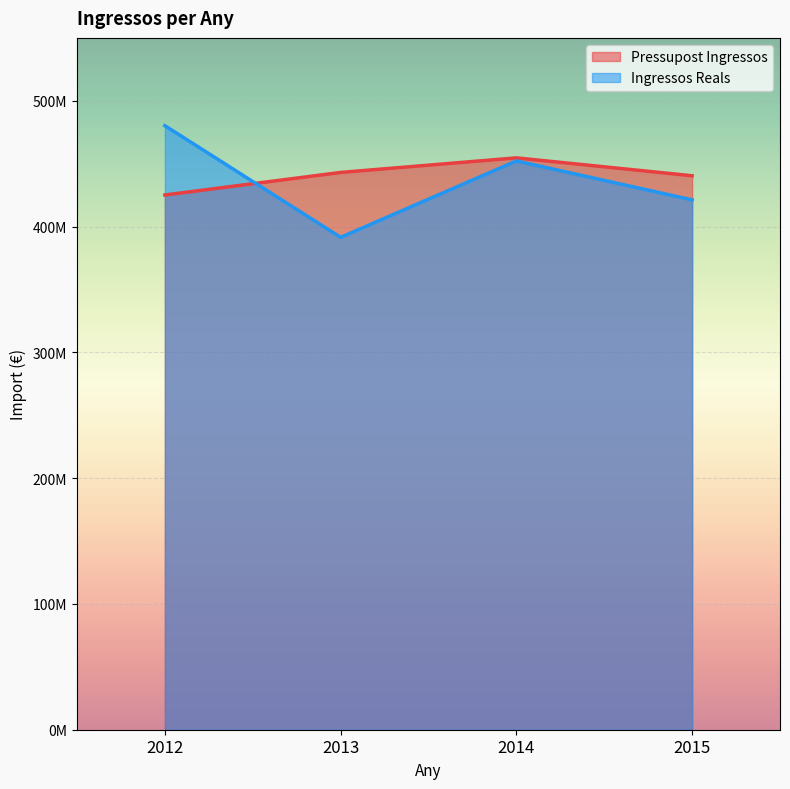

What is the average value of the Ingressos Reals series?

436261753.8